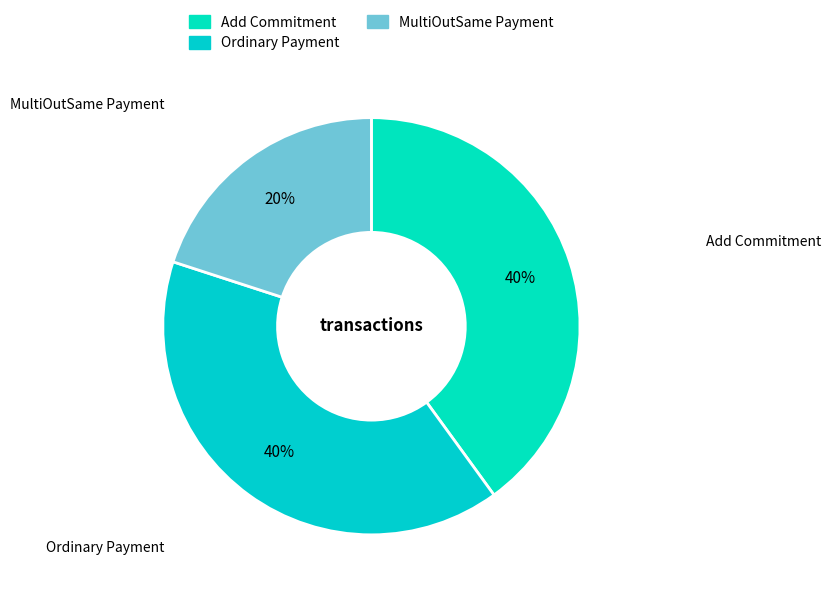

Which slice is the smallest?

MultiOutSame Payment